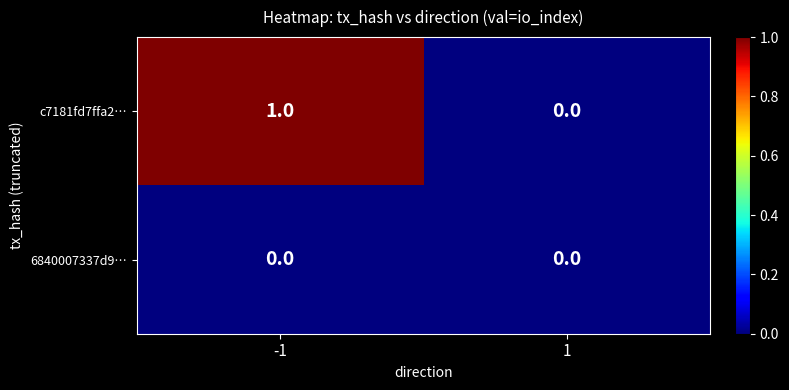

How many distinct data groups are displayed?

2